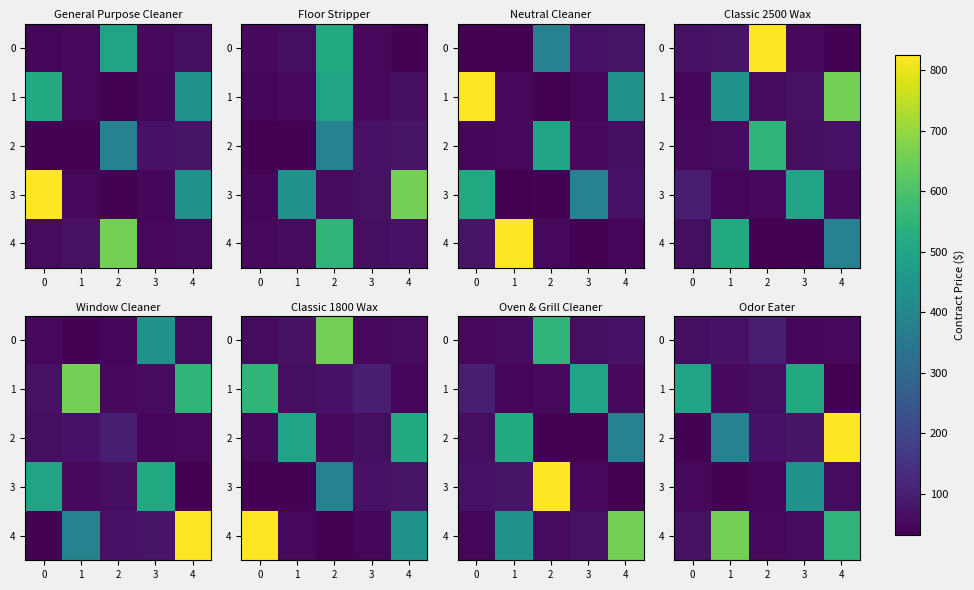

True or false: 2 has a value of 75.0 at 3.

True